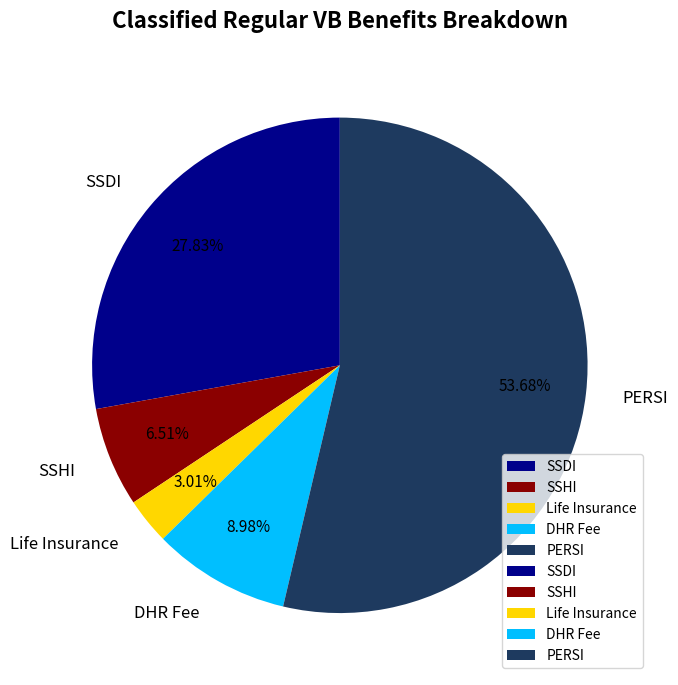

Do DHR Fee and PERSI together represent more than half of the pie?

Yes